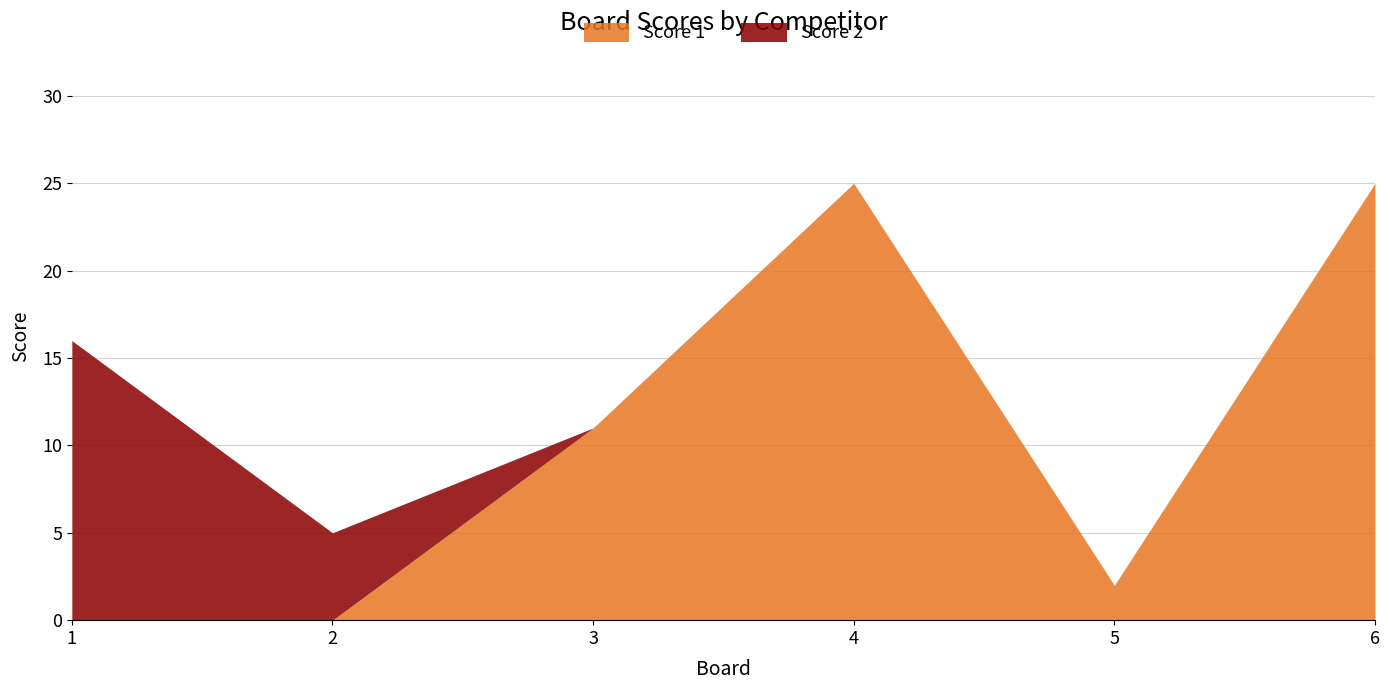

True or false: Score 2 has more than 2 points higher than both neighbors.

False